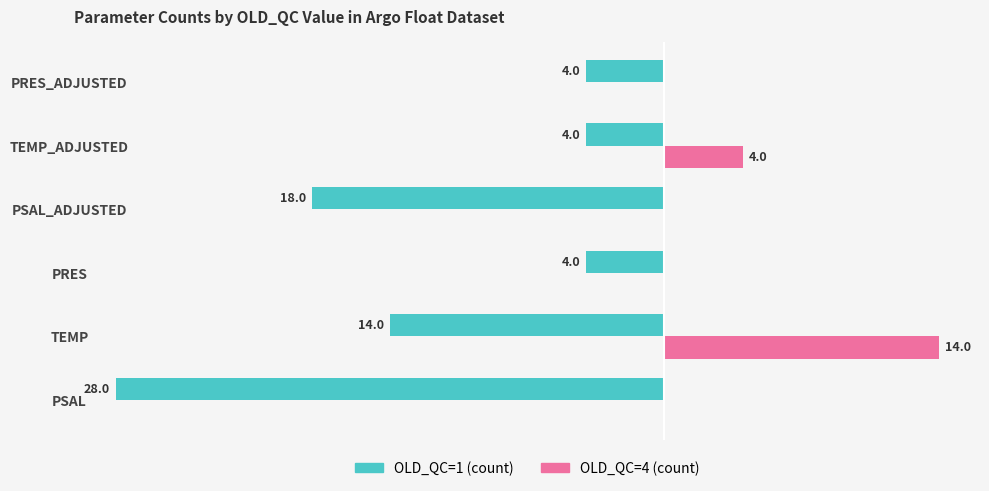

Between TEMP and PRES, which series saw the biggest shift?

OLD_QC=4 (count)